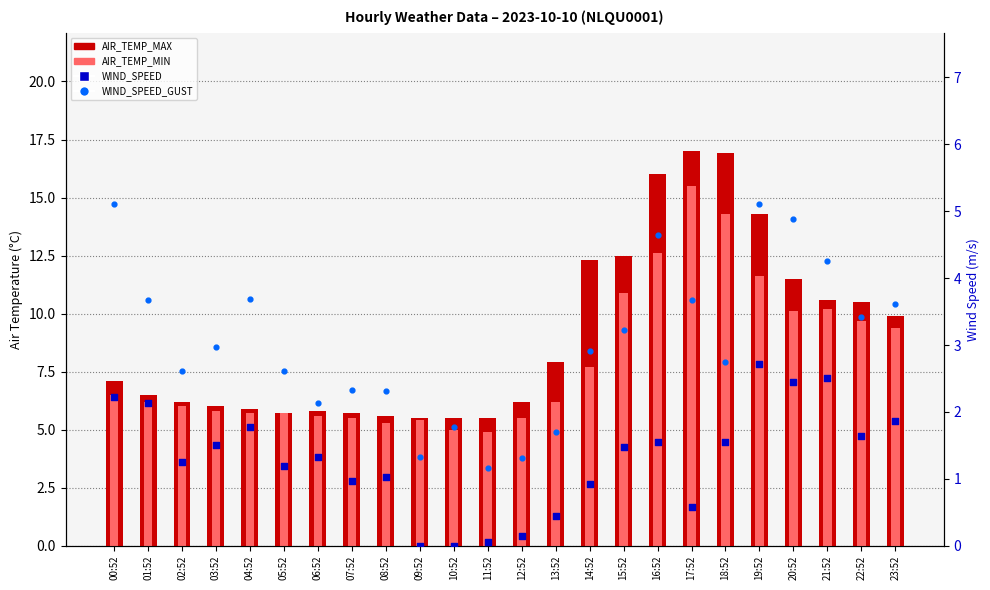

Which series contains the lowest Y value?

WIND_SPEED